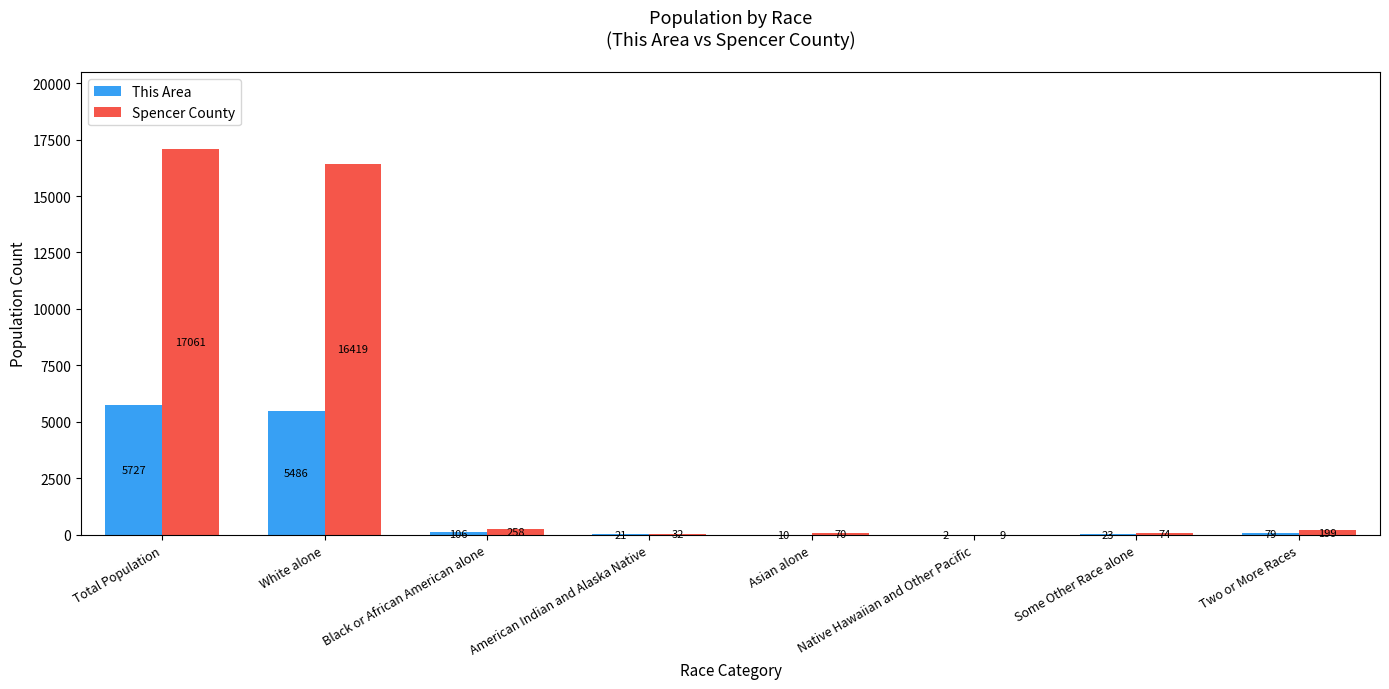

Which series has the largest total across all categories?

Spencer County